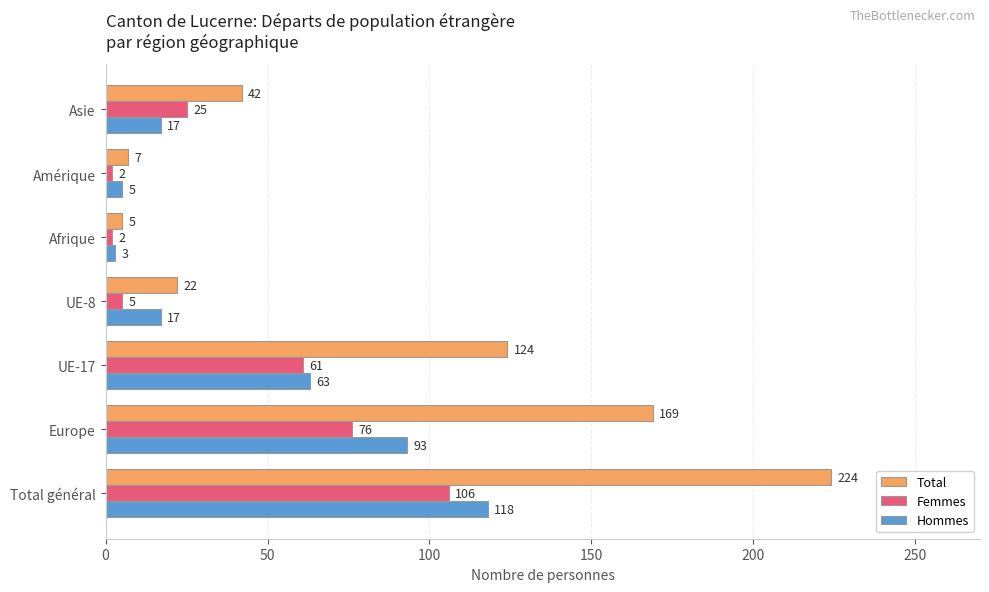

Rank the series at Afrique from lowest to highest value.

Femmes, Hommes, Total